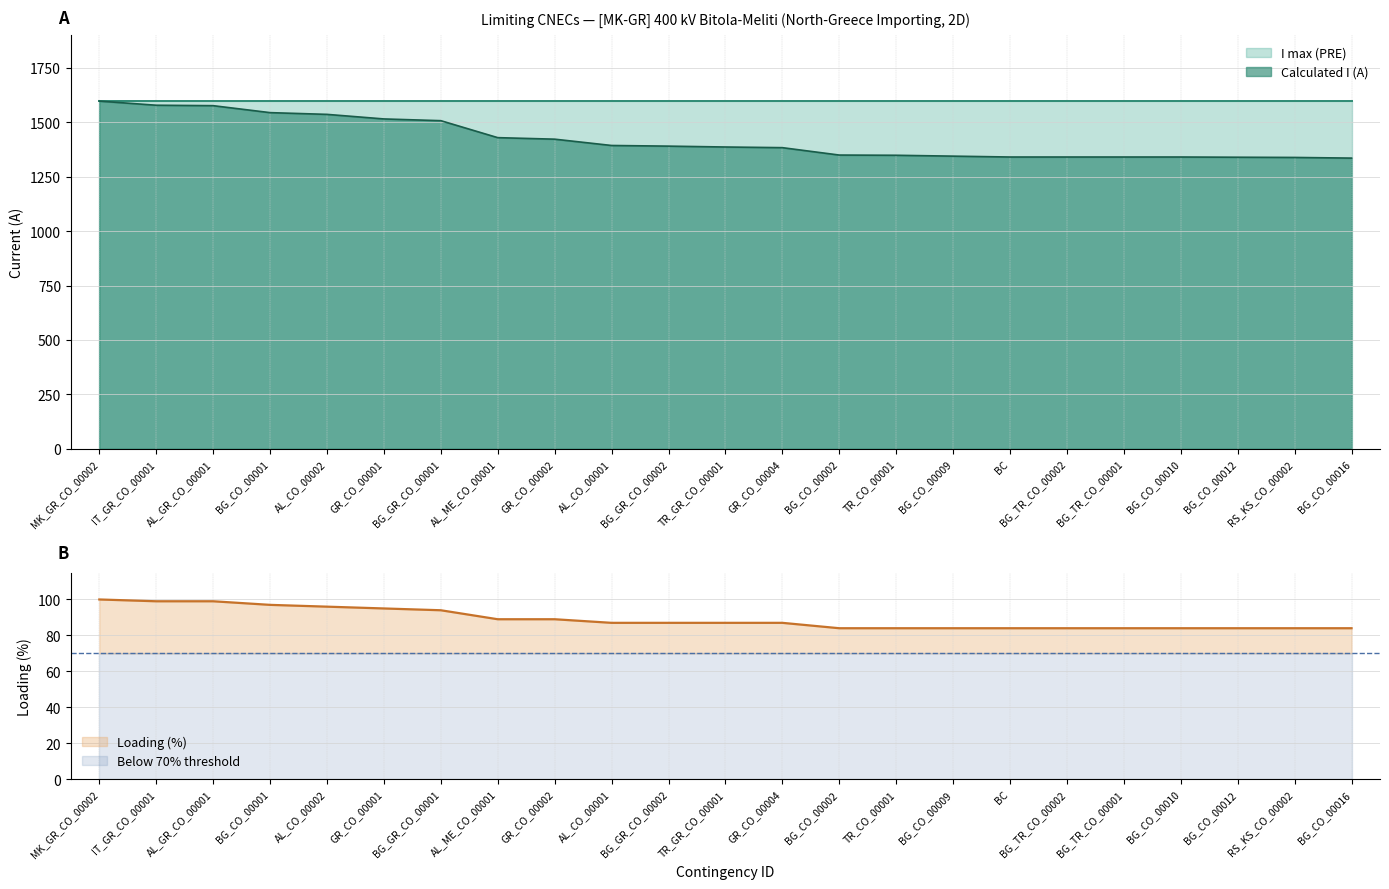

Which series has the largest total across all categories?

Margin (A)